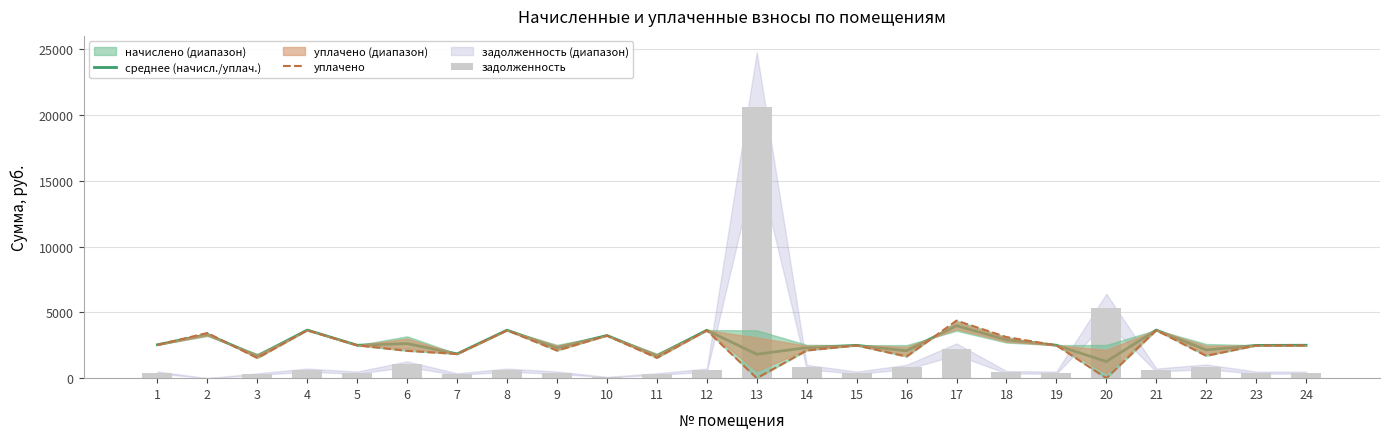

Reading left to right, extract all data points from this chart.

среднее (начисл./уплач.): 1=2540.5	2=3322.7	3=1687.0	4=3657.4	5=2503.7	6=2630.8	7=1847.1	8=3651.2	9=2316.9	10=3246.2	11=1703.9	12=3645.1	13=1819.1	14=2320.7	15=2497.5	16=2081.2	17=3992.1	18=2917.2	19=2503.7	20=1262.0	21=3657.4	22=2147.4	23=2491.4	24=2503.7
уплачено: 1=2532.4	2=3438.0	3=1527.3	4=3645.8	5=2495.8	6=2078.9	7=1841.2	8=3639.6	9=2097.5	10=3235.9	11=1542.6	12=3633.5	13=0.0	14=2105.1	15=2489.6	16=1644.7	17=4376.8	18=3125.8	19=2495.8	20=0.0	21=3645.8	22=1696.9	23=2483.5	24=2495.8
задолженность: 1=424.8	2=0.0	3=307.8	4=611.5	5=418.6	6=1064.8	7=308.8	8=610.5	9=422.7	10=81.8	11=310.9	12=609.4	13=20662.4	14=845.4	15=417.6	16=842.4	17=2202.5	18=451.4	19=418.6	20=5348.7	21=611.5	22=869.2	23=416.6	24=418.6